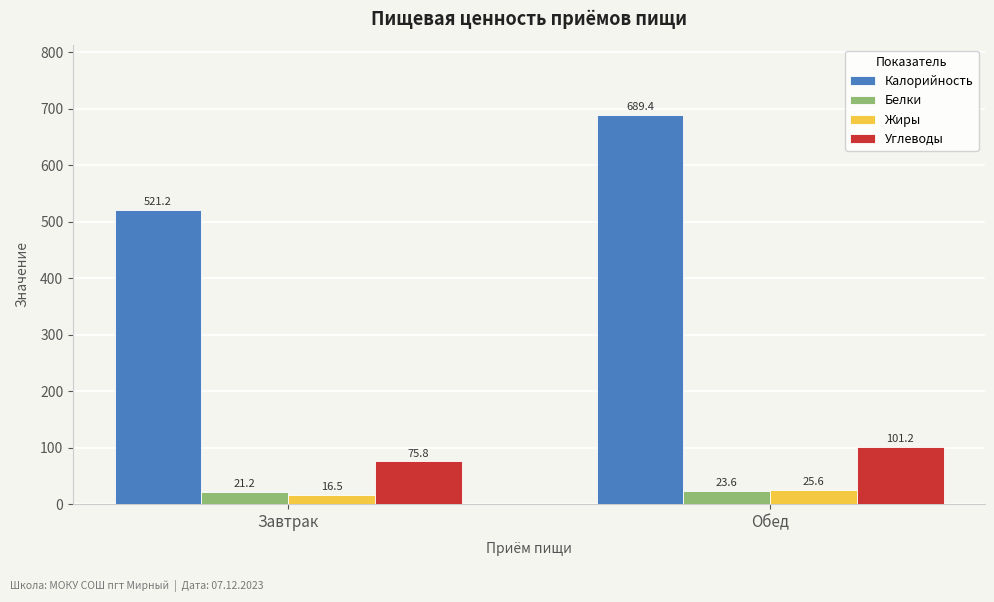

What is the total value across all series at Обед?

839.8